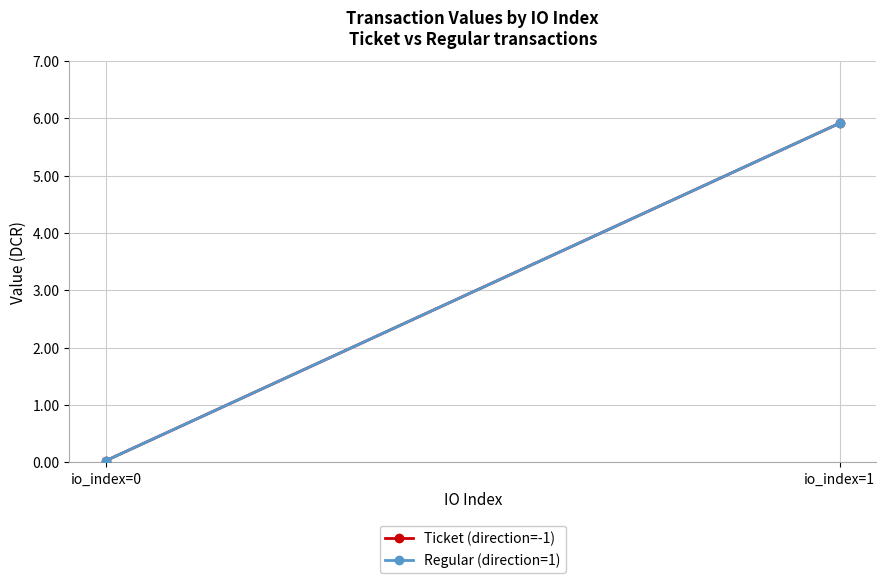

At io_index=0, list the series in order from largest to smallest.

Ticket (direction=-1), Regular (direction=1)